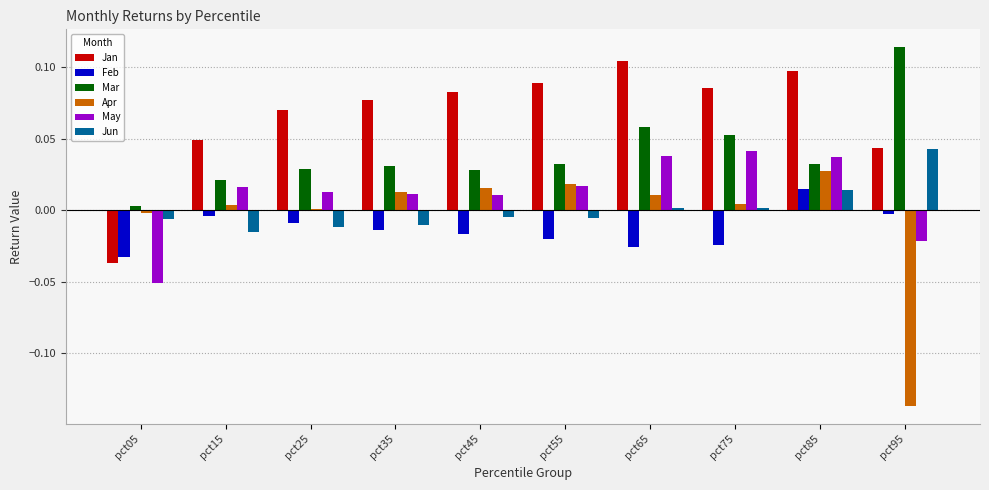

At which category does the chart reach its peak across all series?

pct95